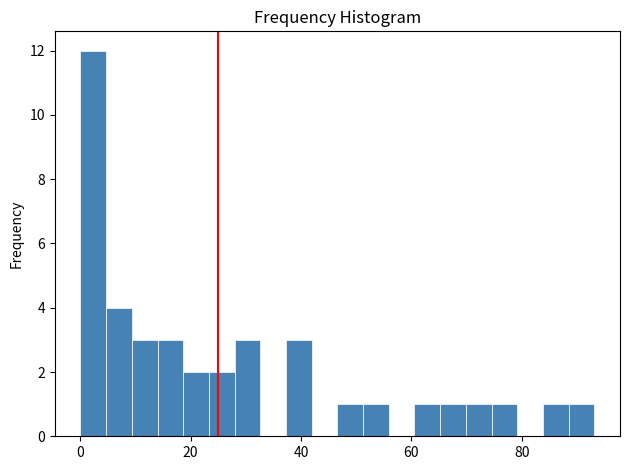

Read against the x-axis, roughly where is the centre of the tallest bar?

2